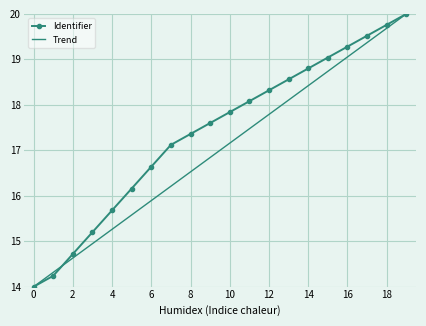

What is the minimum value for Trend?

14.0